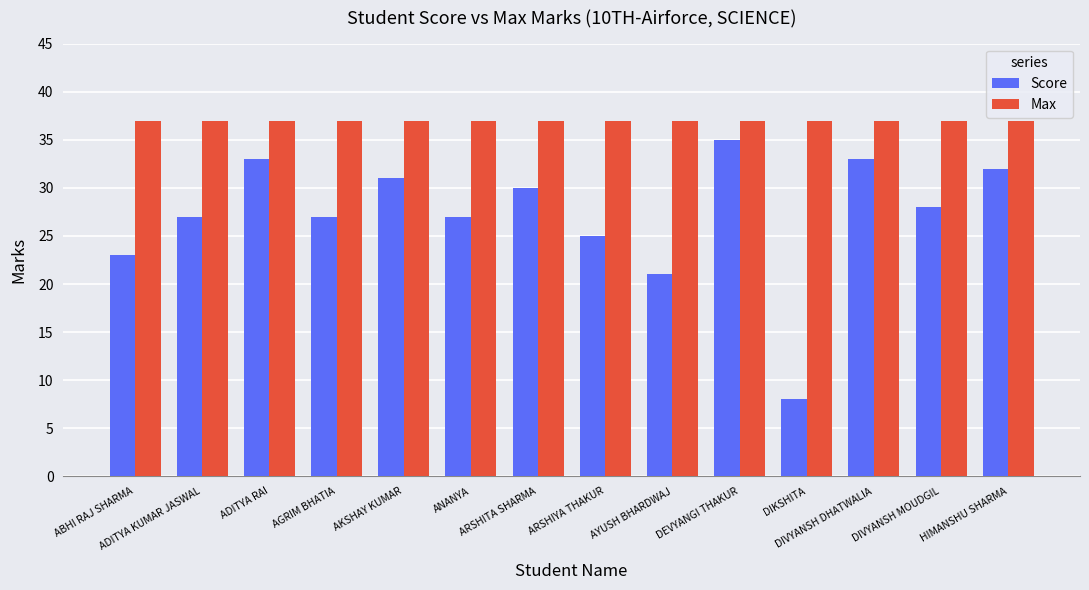

Between ABHI RAJ SHARMA and DIVYANSH DHATWALIA, which series saw the biggest shift?

Score